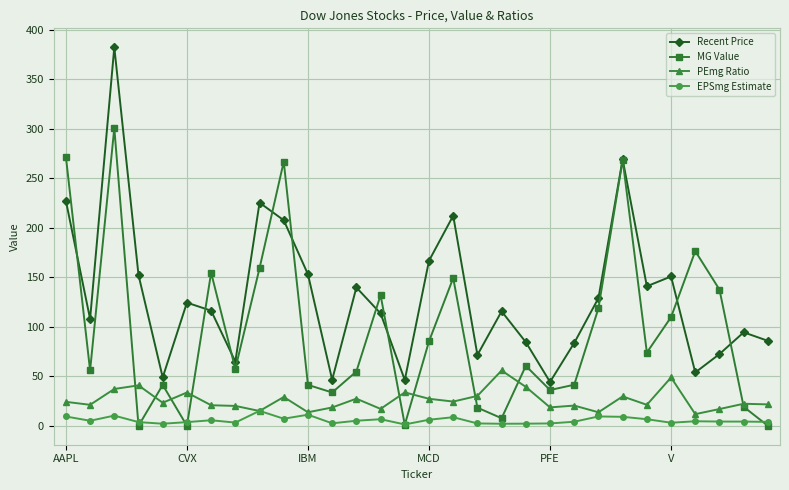

Which series has the largest range (max minus min)?

Recent Price